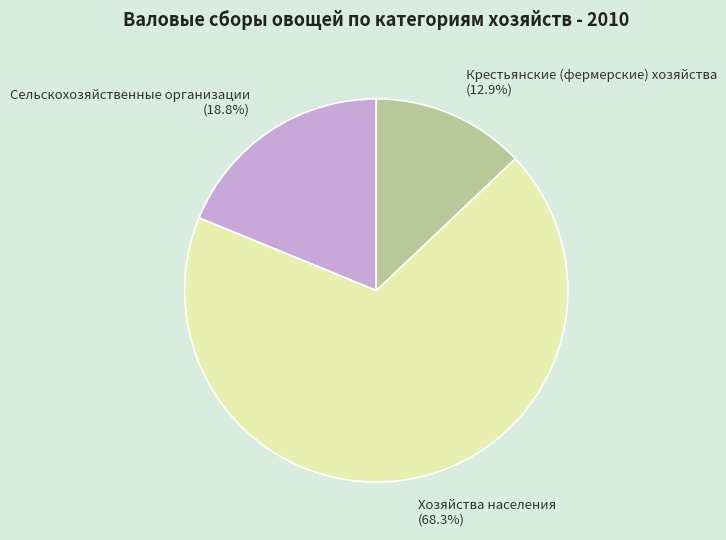

Rank the categories by value from highest to lowest.

Хозяйства населения, Сельскохозяйственные организации, Крестьянские (фермерские) хозяйства